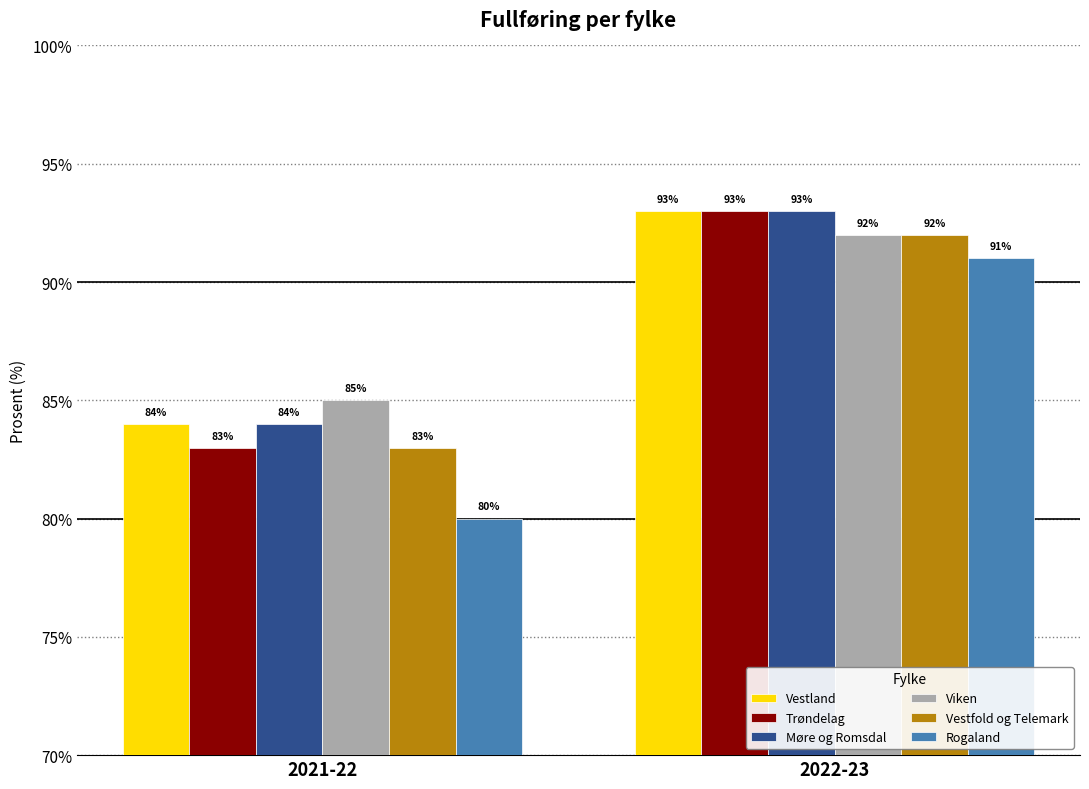

Reading right to left, list all the values displayed in this chart.

Vestland: 2022-23=93	2021-22=84
Trøndelag: 2022-23=93	2021-22=83
Møre og Romsdal: 2022-23=93	2021-22=84
Viken: 2022-23=92	2021-22=85
Vestfold og Telemark: 2022-23=92	2021-22=83
Rogaland: 2022-23=91	2021-22=80